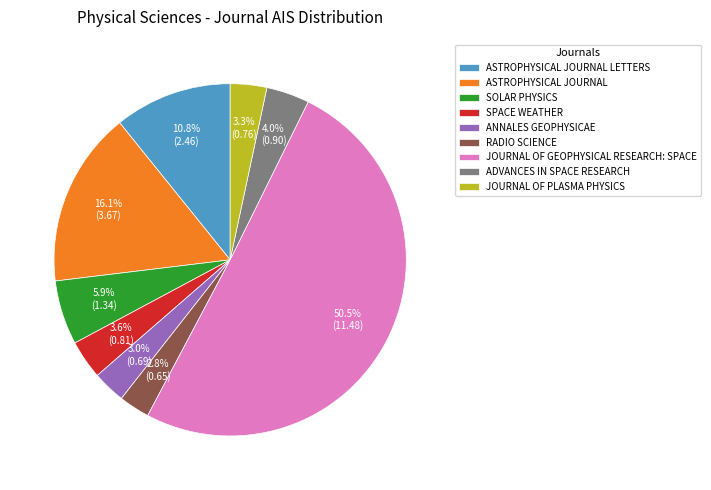

Between SOLAR PHYSICS and ADVANCES IN SPACE RESEARCH, which is larger?

SOLAR PHYSICS